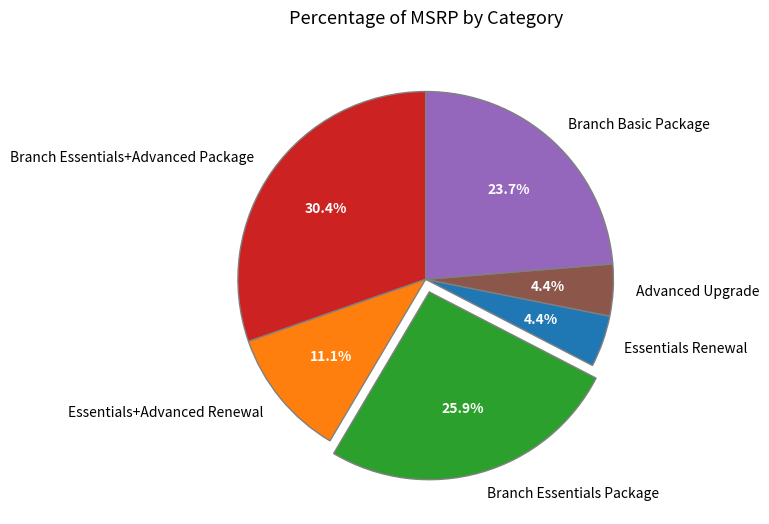

Approximately how many times larger is the value at Essentials Renewal compared to Essentials+Advanced Renewal?

0.4